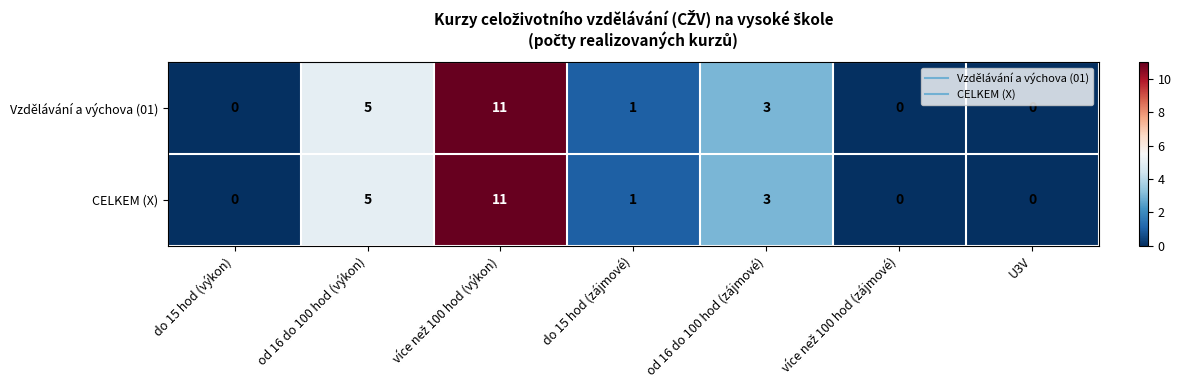

What is the total value across all series at od 16 do 100 hod (zájmové)?

6